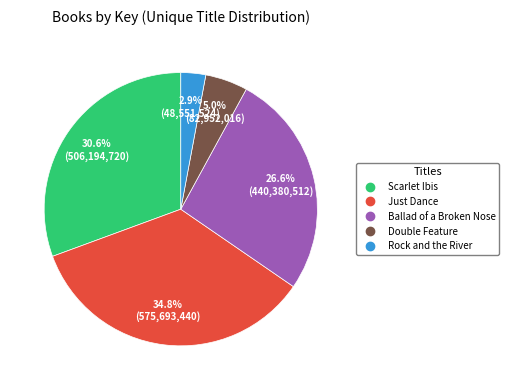

To the nearest percent, what is the combined percentage of Just Dance and Scarlet Ibis?

65%